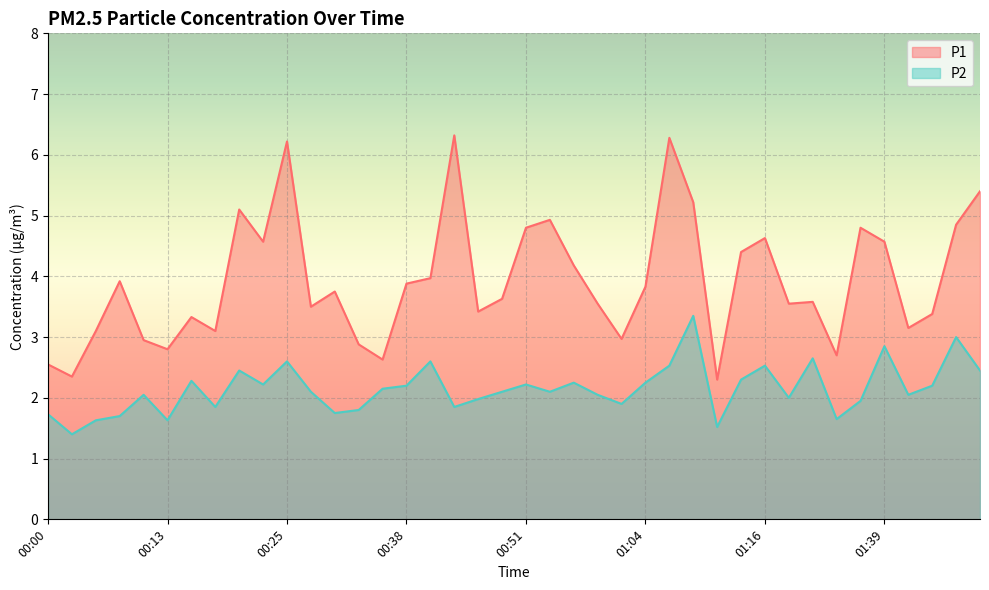

What is the difference between the P1 values at 01:04 and 00:10?

0.9